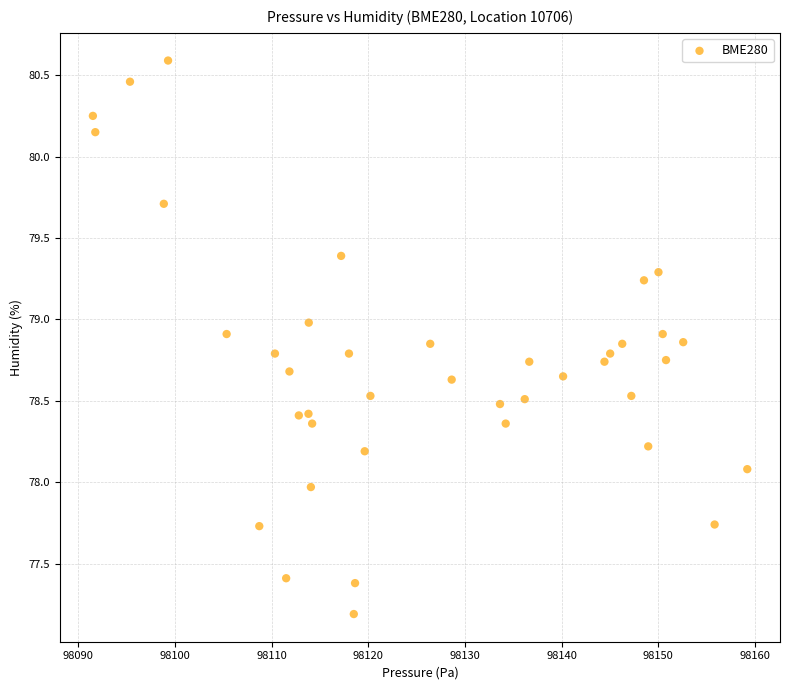

What is the range of X values (max minus min)?

67.7